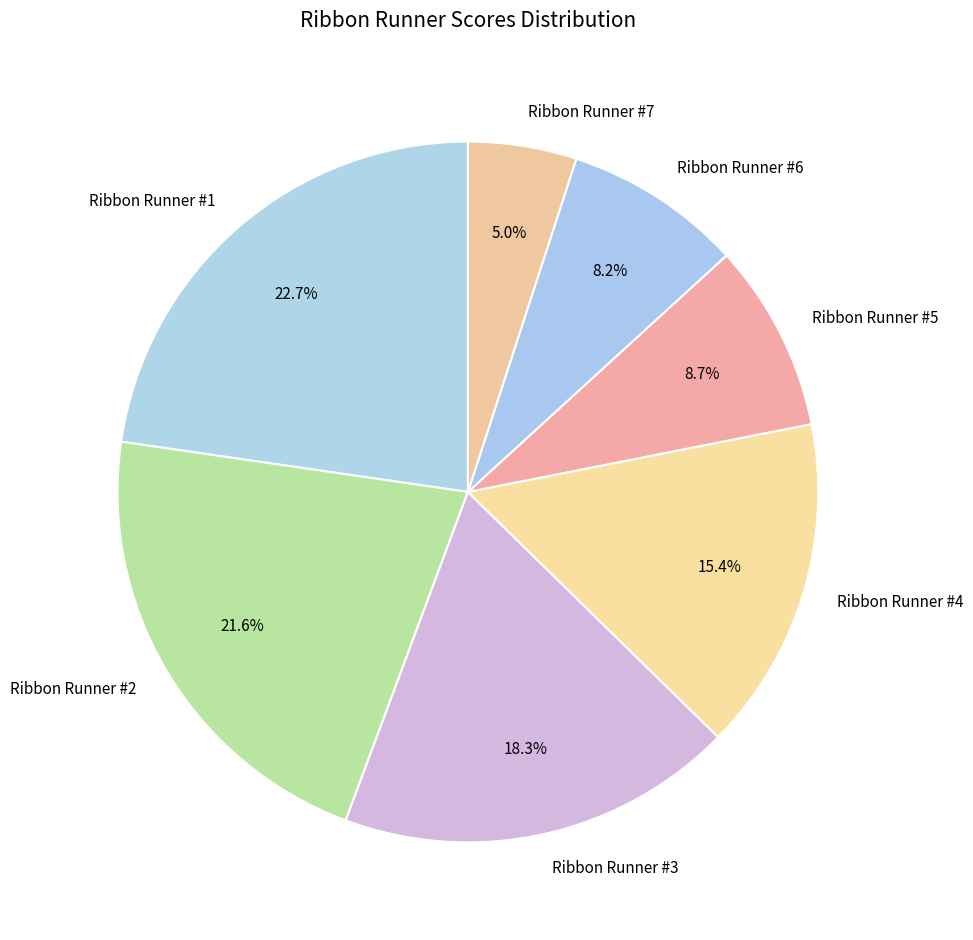

To the nearest percent, what percentage of the pie is Ribbon Runner #6?

8%